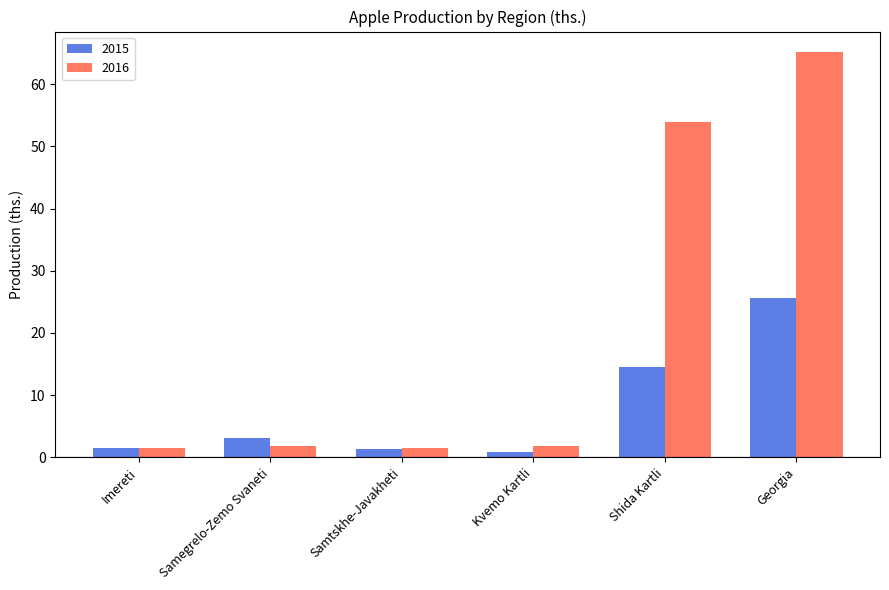

How many bars are there in total?

12